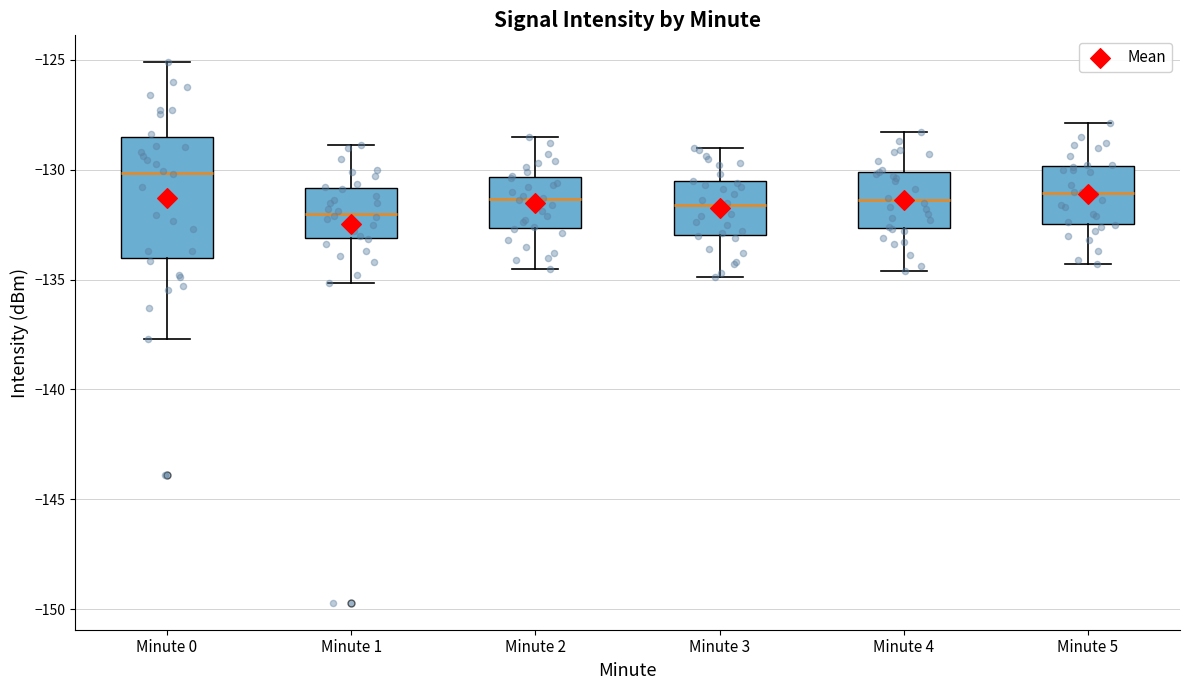

Reading left to right, read every box against the y-axis: the position of its median line, the range the box covers, and the ends of its whiskers. The values are not printed on the chart, so give them approximately, as read against the axis.

Minute 0: median -130.0, box -134.0 to -128.5, whiskers -137.5 to -125.0
Minute 1: median -132.0, box -133.0 to -131.0, whiskers -135.0 to -129.0
Minute 2: median -131.5, box -132.5 to -130.5, whiskers -134.5 to -128.5
Minute 3: median -131.5, box -133.0 to -130.5, whiskers -135.0 to -129.0
Minute 4: median -131.5, box -132.5 to -130.0, whiskers -134.5 to -128.5
Minute 5: median -131.0, box -132.5 to -130.0, whiskers -134.5 to -128.0